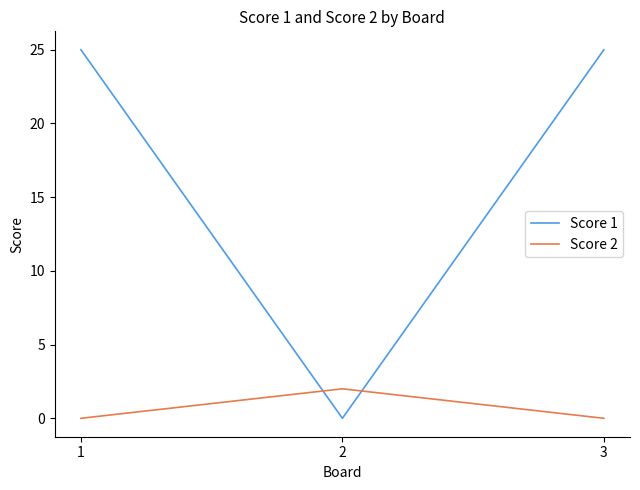

Reading left to right, what are all the values shown in this chart?

Score 1: 25	0	25
Score 2: 0	2	0